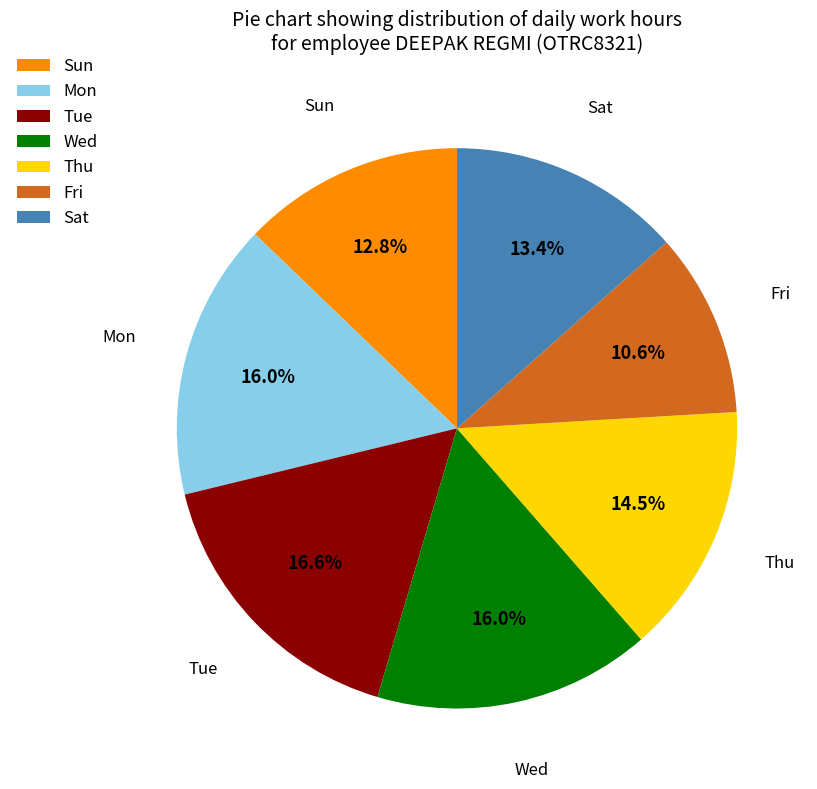

What is the smallest slice in the pie chart?

Fri